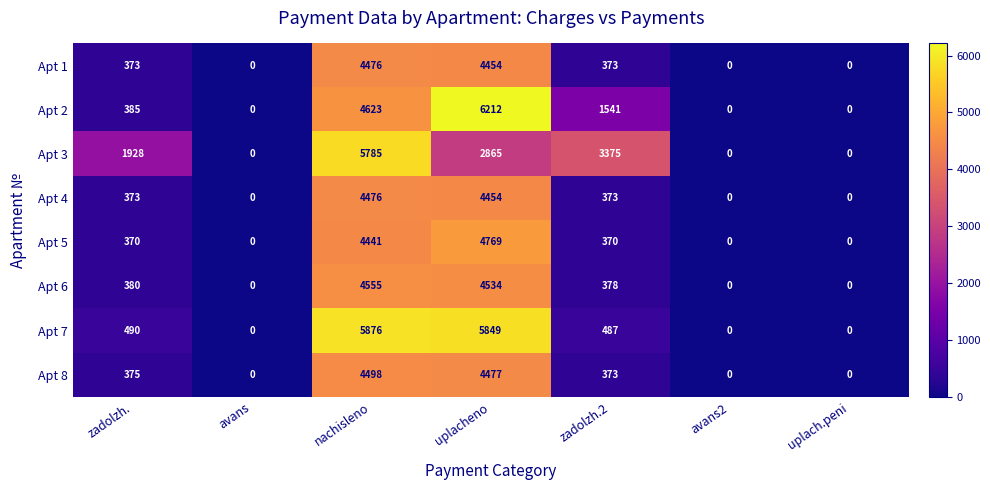

How many data points in Apt 3 are less than 1928?

3